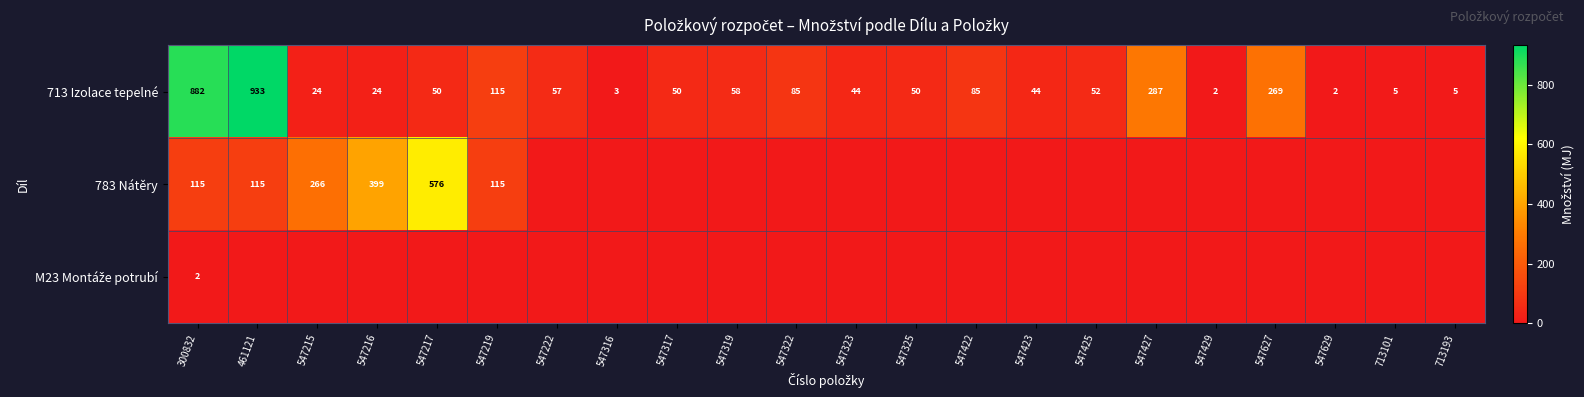

At which label is 713 Izolace tepelné closest to 467?

547427